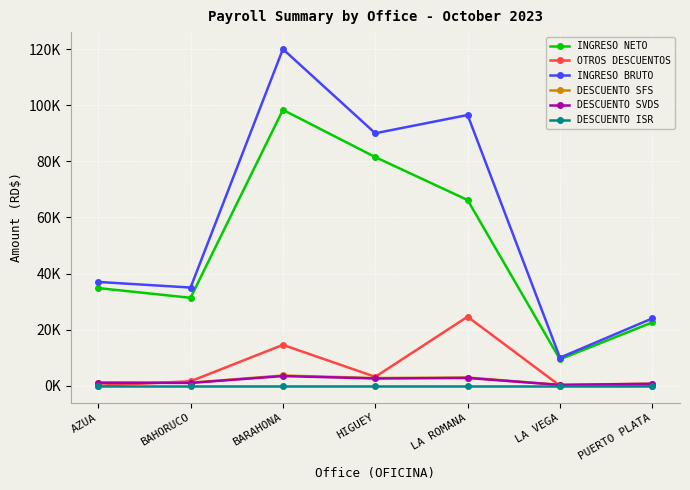

Which series has the widest spread of values?

INGRESO BRUTO